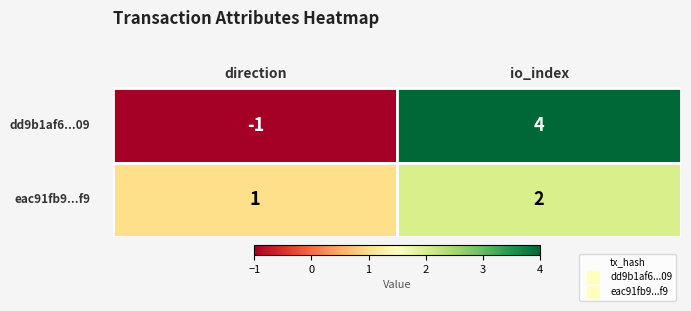

What is the sum of the dd9b1af6da4617b228708941e14c732bd39da09 values at 0 and 1?

3